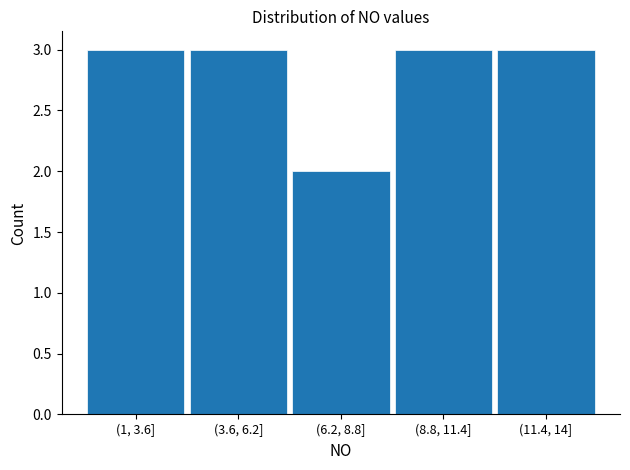

Reading left to right, list all the values displayed in this chart.

3	3	2	3	3